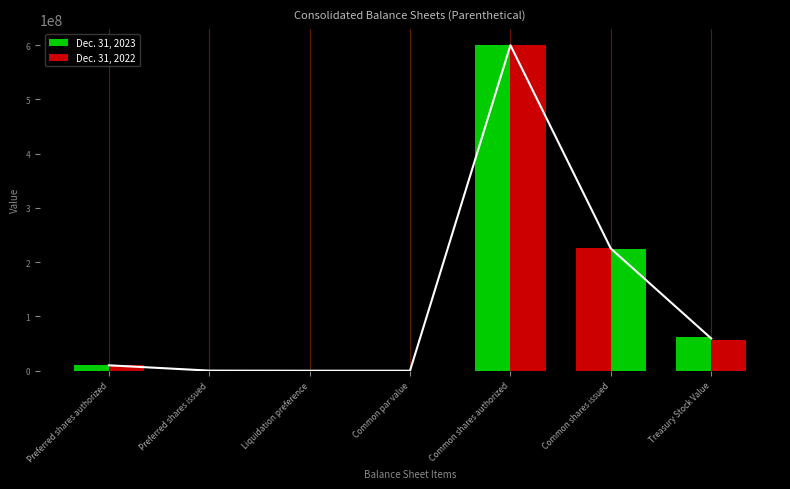

What is the label of the 7th bar from the left?

Treasury Stock Value